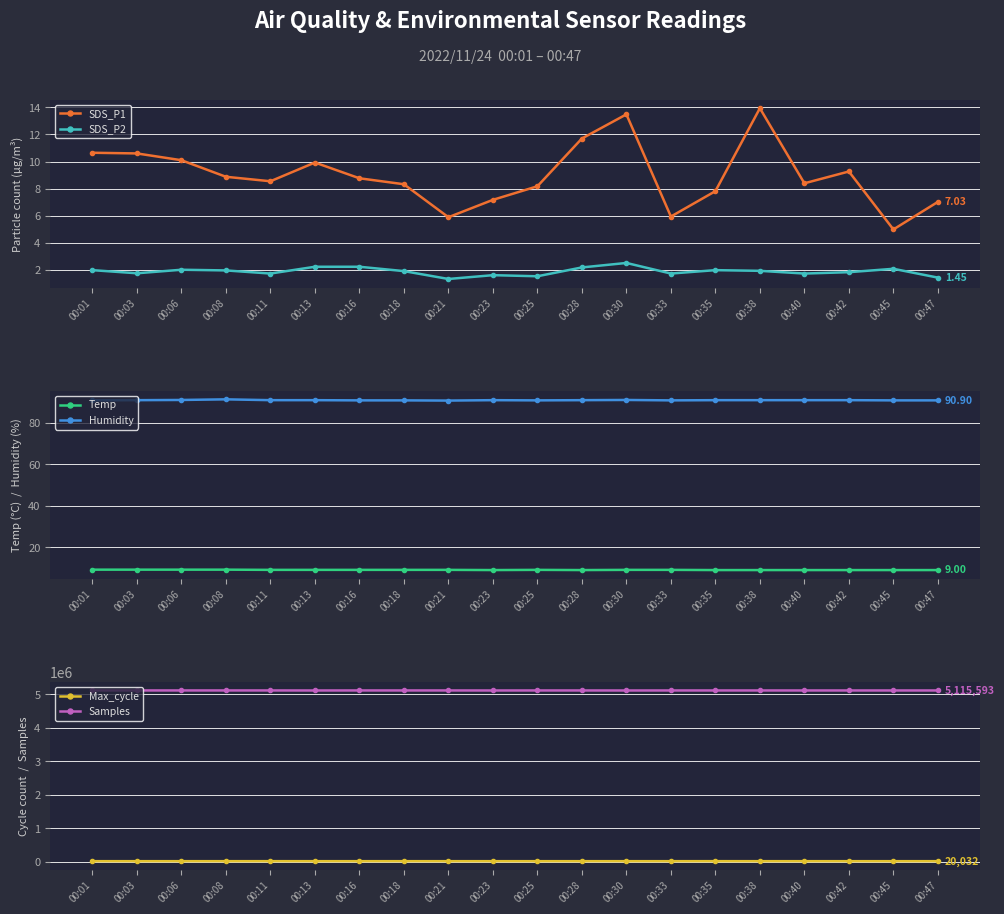

What is the sum of all Max_cycle values?

401604